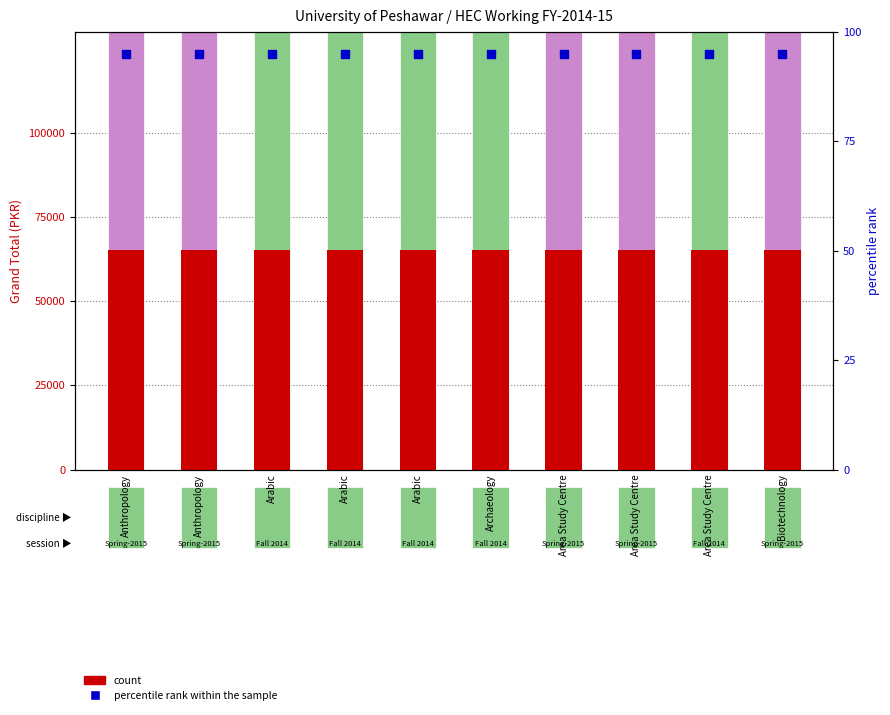

Is the value of percentile rank within the sample at Anthropology greater than the value of count at Anthropology?

No